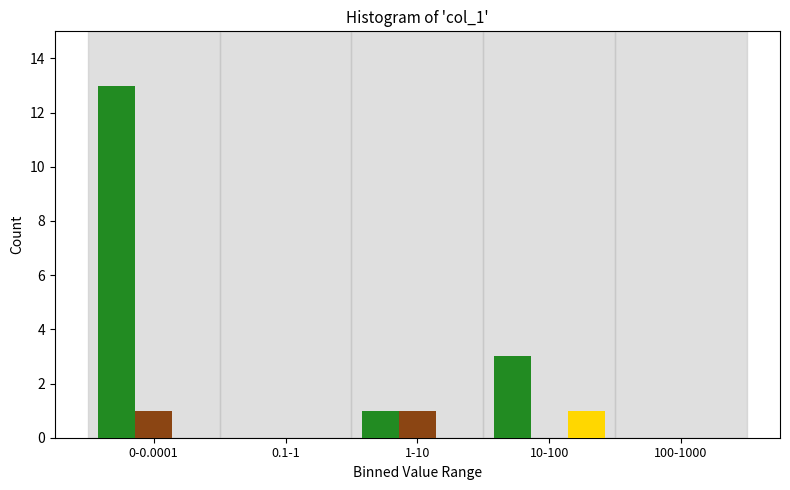

At which category is the sum across all series the highest?

0-0.0001